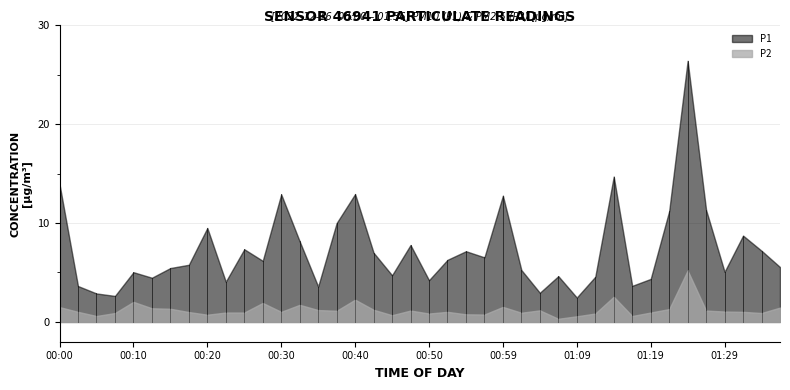

How many data points does each series have?

40